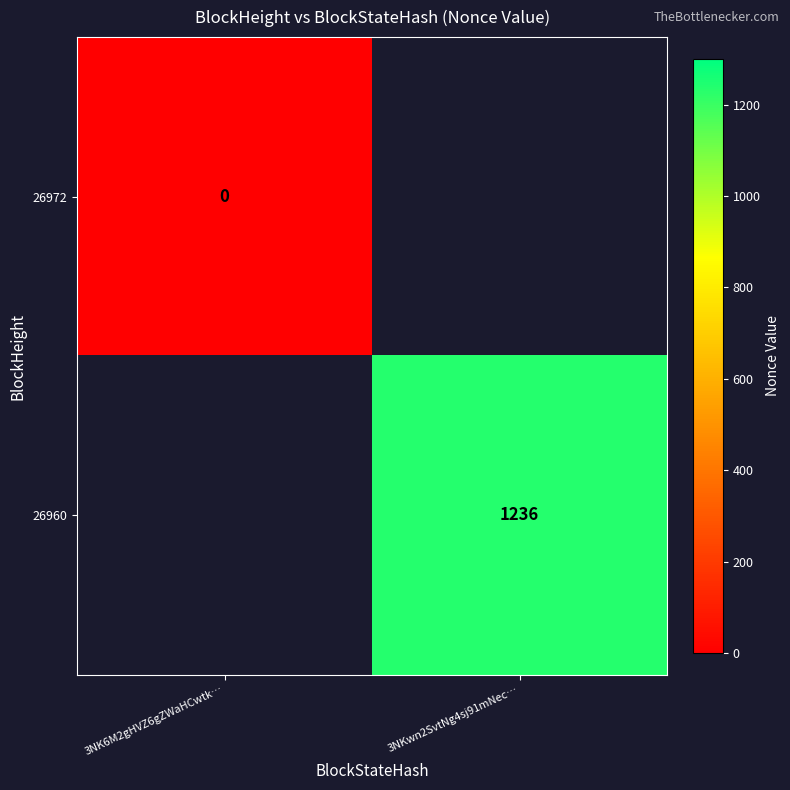

The 26960 series shows 754 at 3NKwn2SvtNg4sj91mNec…. True or false?

False